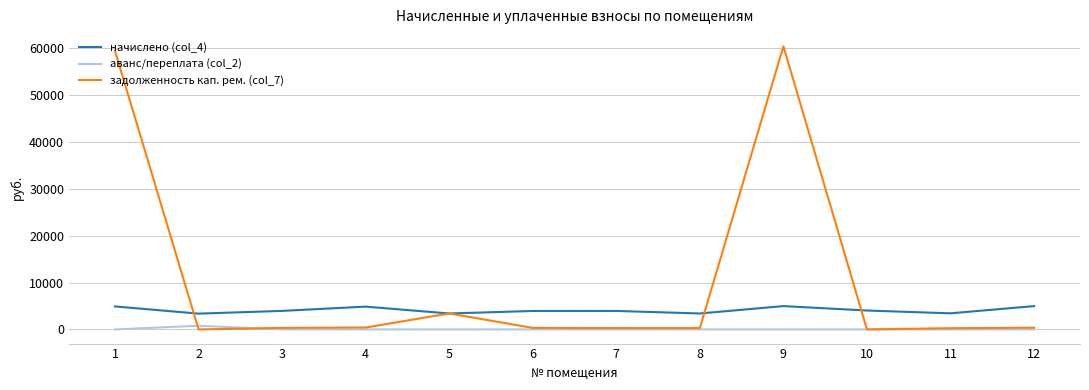

True or false: начислено (col_4) has a value of 3372.6 at 2.

True